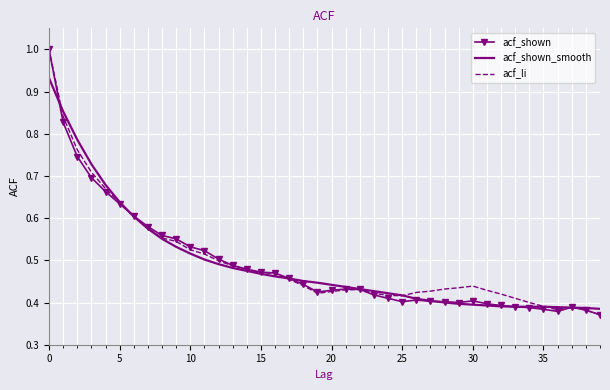

What is the greatest value displayed?

1.0